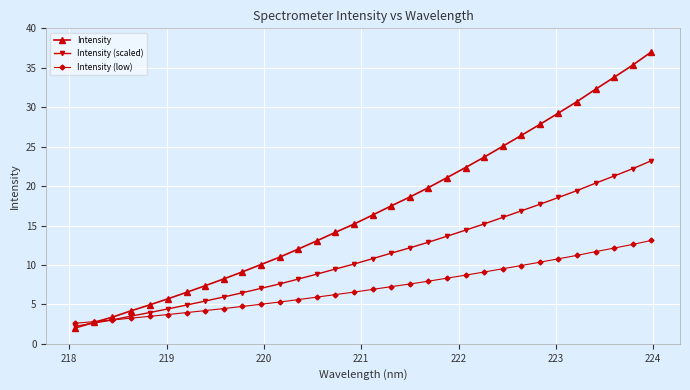

Which series has the largest range (max minus min)?

Intensity